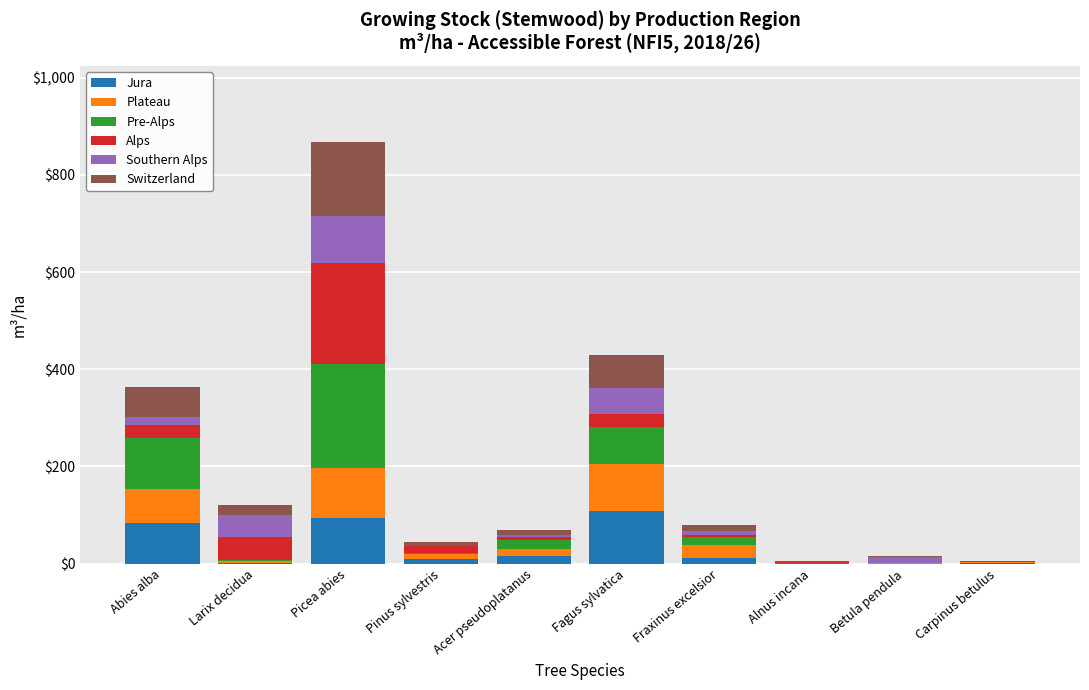

How many series are shown in this chart?

6